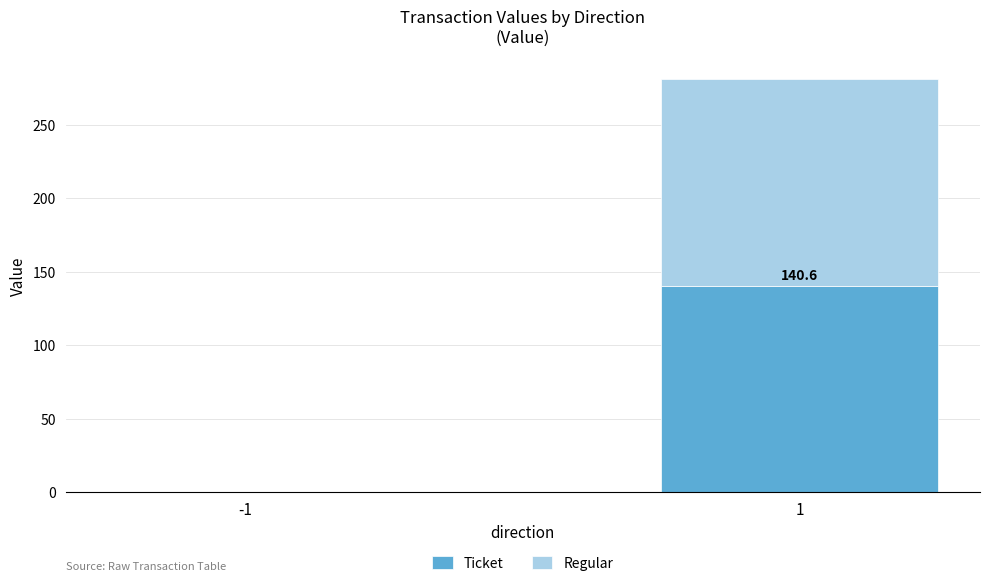

The value of Ticket at -1 is 0.0. True or false?

True